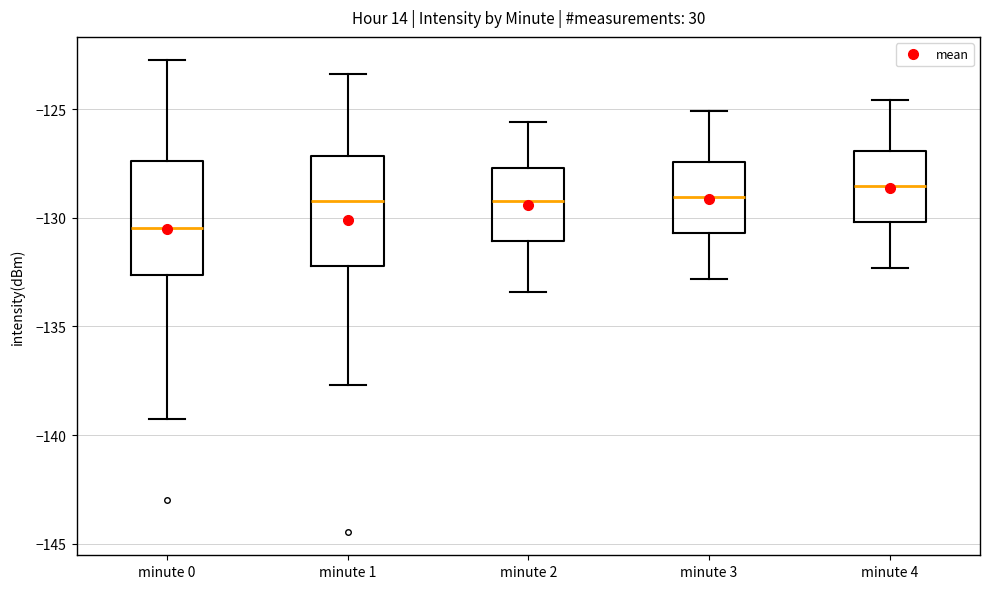

Reading left to right, transcribe this box plot: for each box, give where its median line is, the range the box spans, and where its two whiskers end, as read against the y-axis. The values are not printed on the chart, so give them approximately, as read against the axis.

minute 0: median -130.5, box -132.5 to -127.5, whiskers -139.5 to -123.0
minute 1: median -129.0, box -132.0 to -127.0, whiskers -137.5 to -123.5
minute 2: median -129.0, box -131.0 to -127.5, whiskers -133.5 to -125.5
minute 3: median -129.0, box -130.5 to -127.5, whiskers -133.0 to -125.0
minute 4: median -128.5, box -130.0 to -127.0, whiskers -132.5 to -124.5